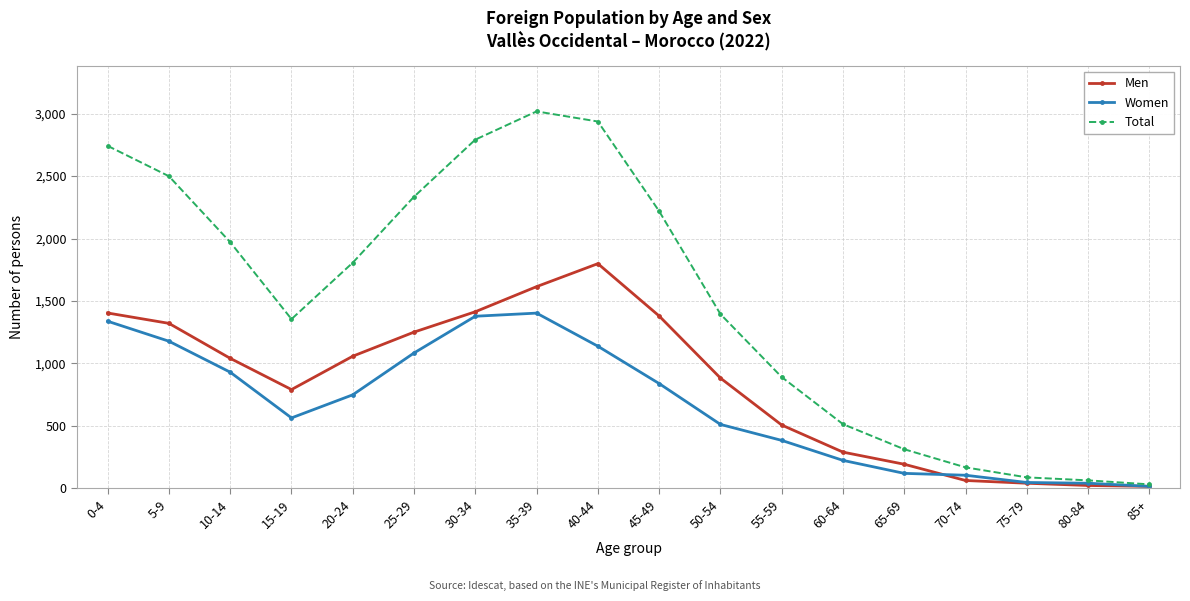

Between 5-9 and 70-74, which series saw the biggest shift?

Total